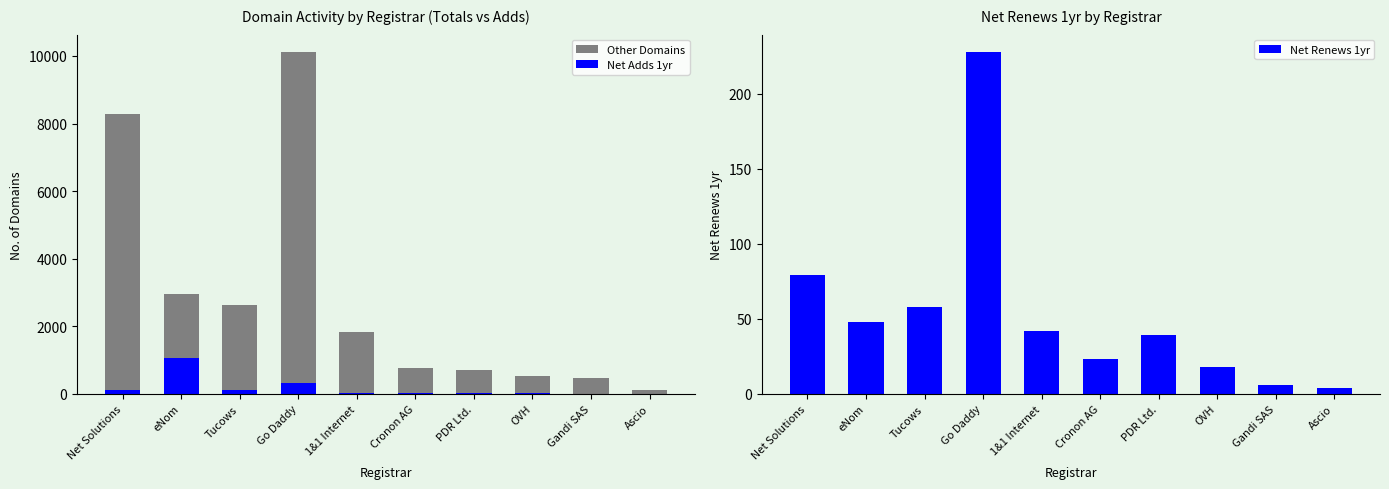

Which category has the lowest value in the Other Domains series?

Ascio